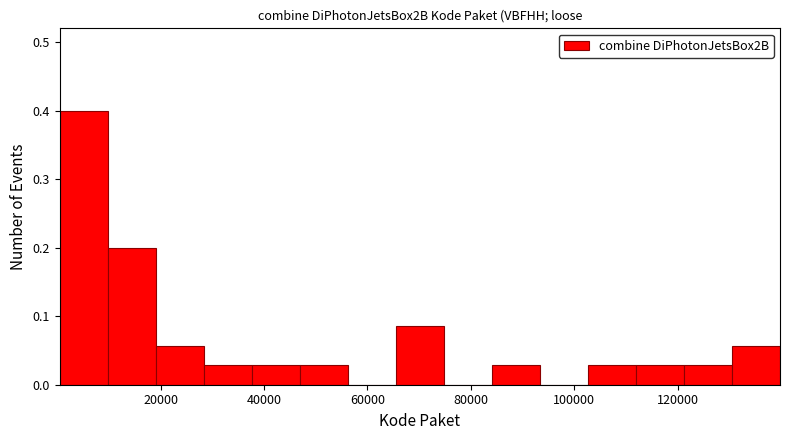

Over which range of the x-axis is the bar tallest?

0 to 10000